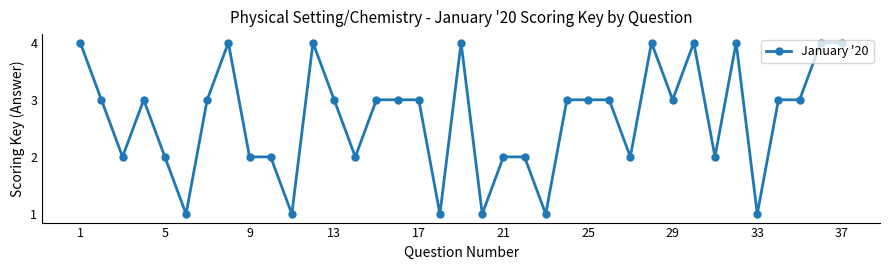

What is the average value?

3